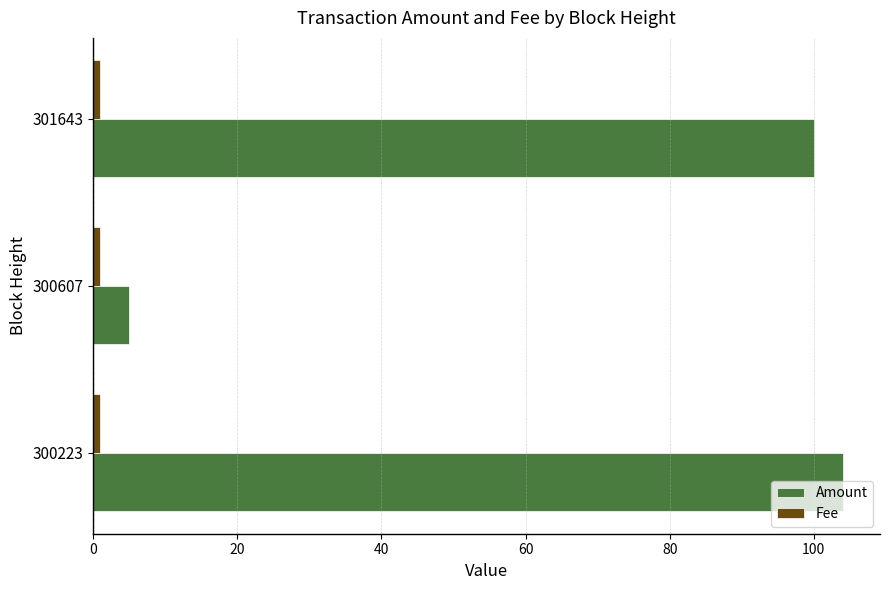

Which series has the largest total across all categories?

Amount